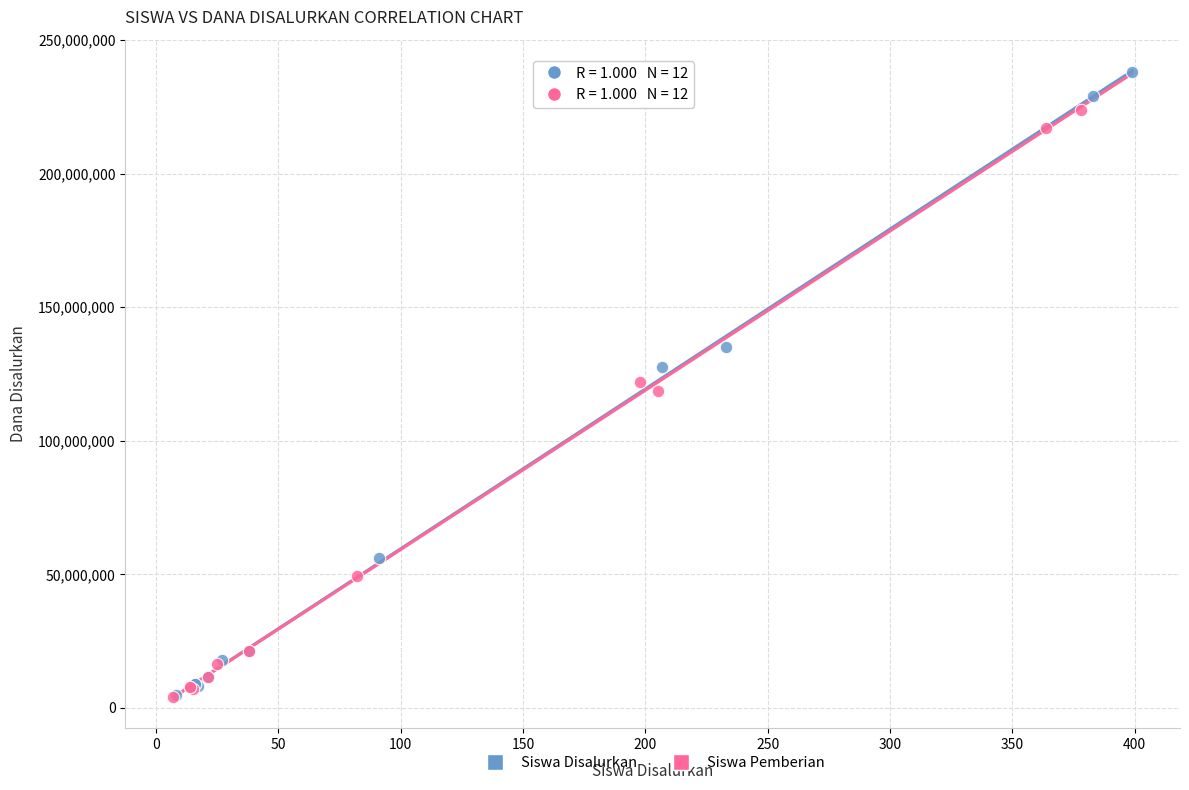

Which series contains the highest Y value?

Siswa Disalurkan